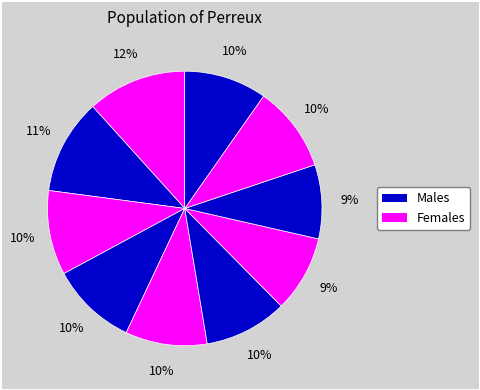

How many slices are in this pie chart?

10